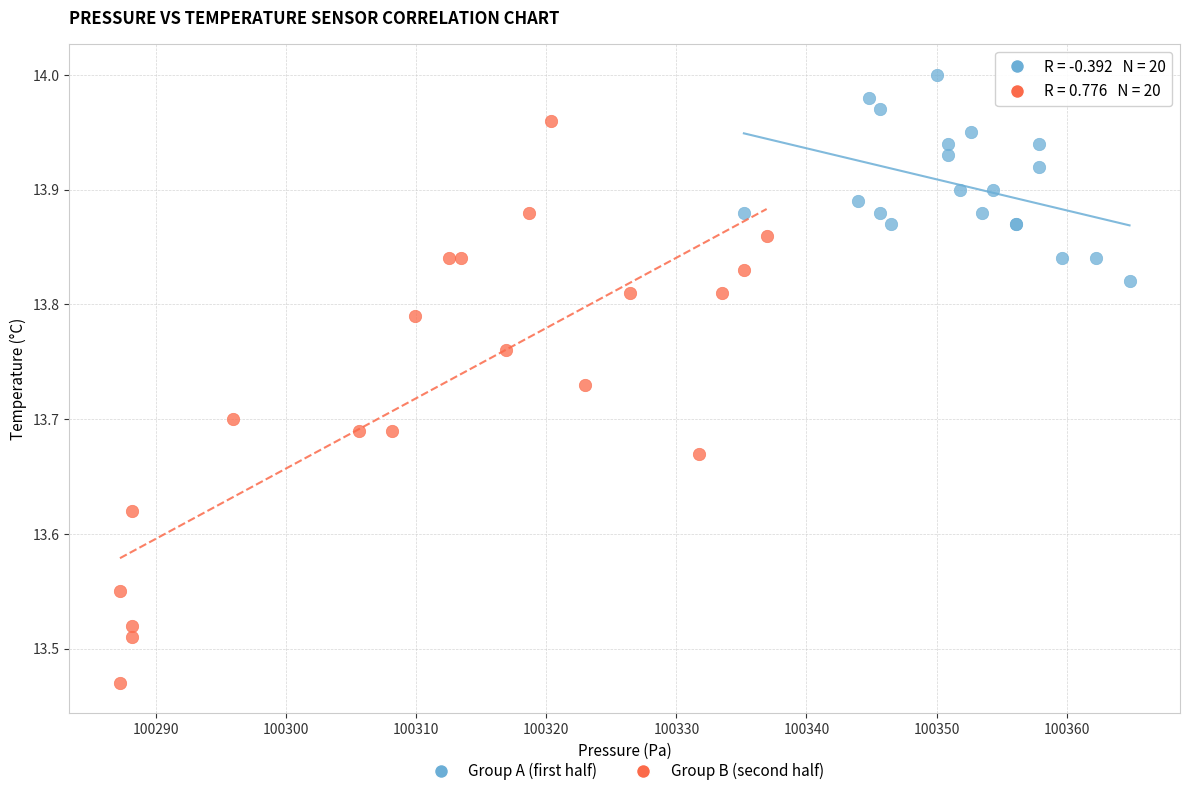

Which series reaches the minimum Y coordinate?

Group B (second half)